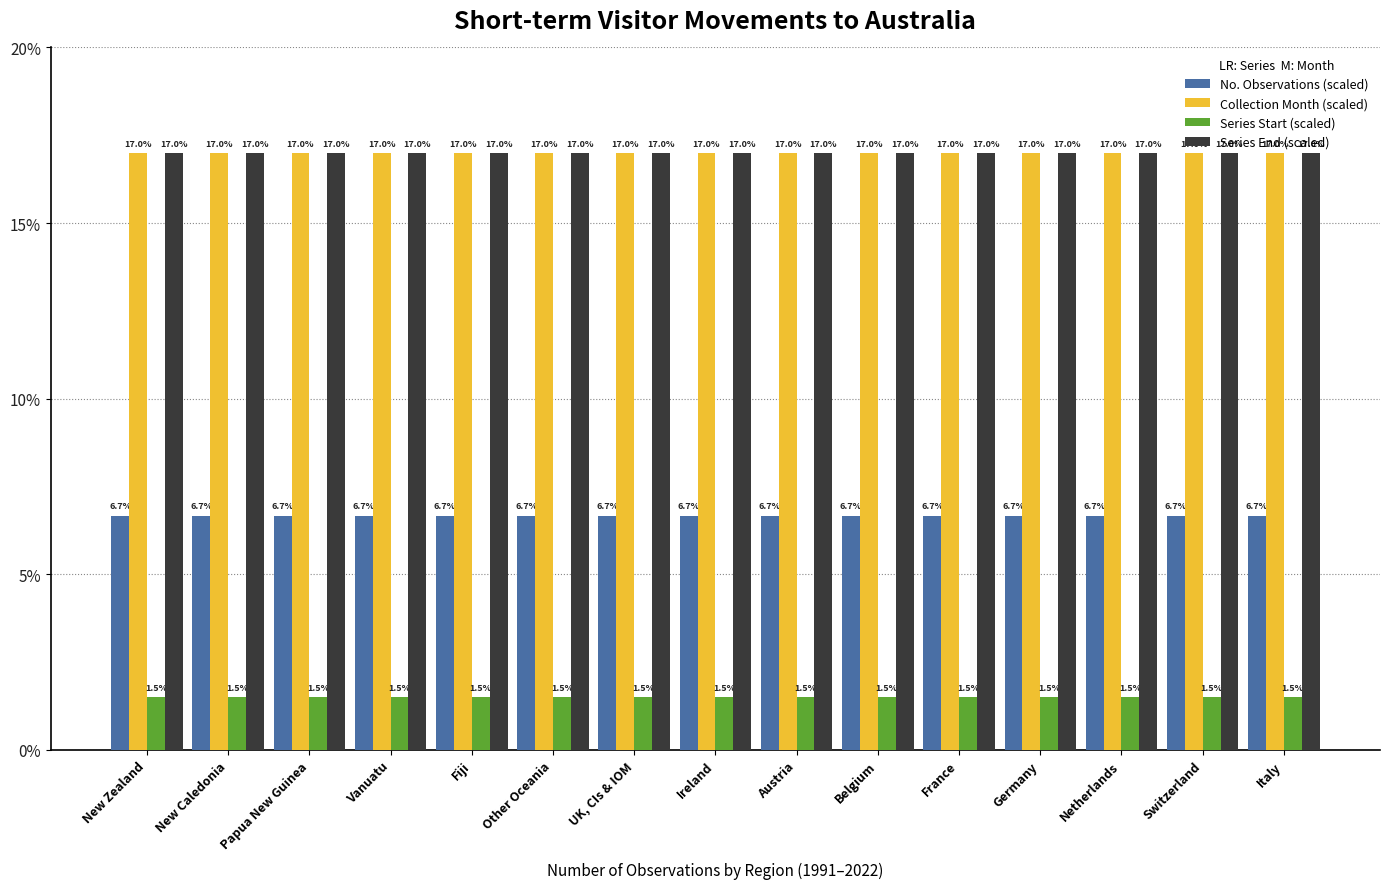

How many bars are there in total?

60